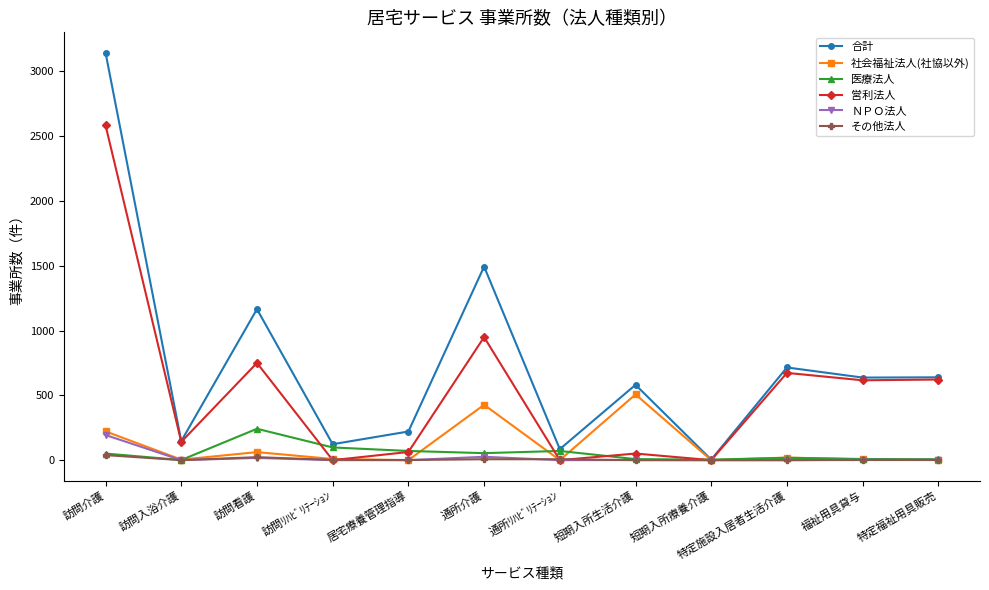

What is the greatest value displayed?

3143